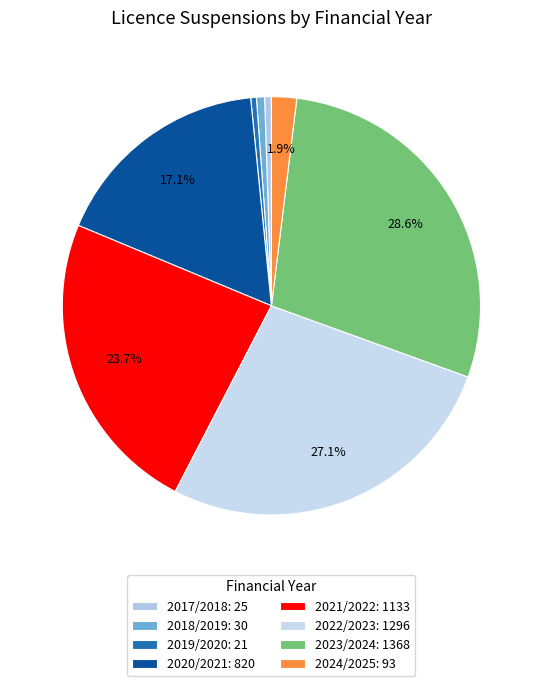

Combined, what portion of the pie is 2021/2022 and 2017/2018?

24.2%